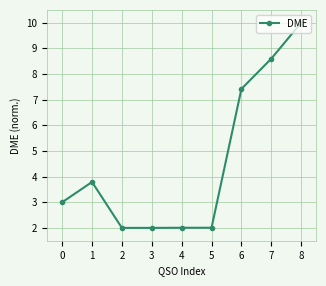

What value does the data have at 5?

2.0